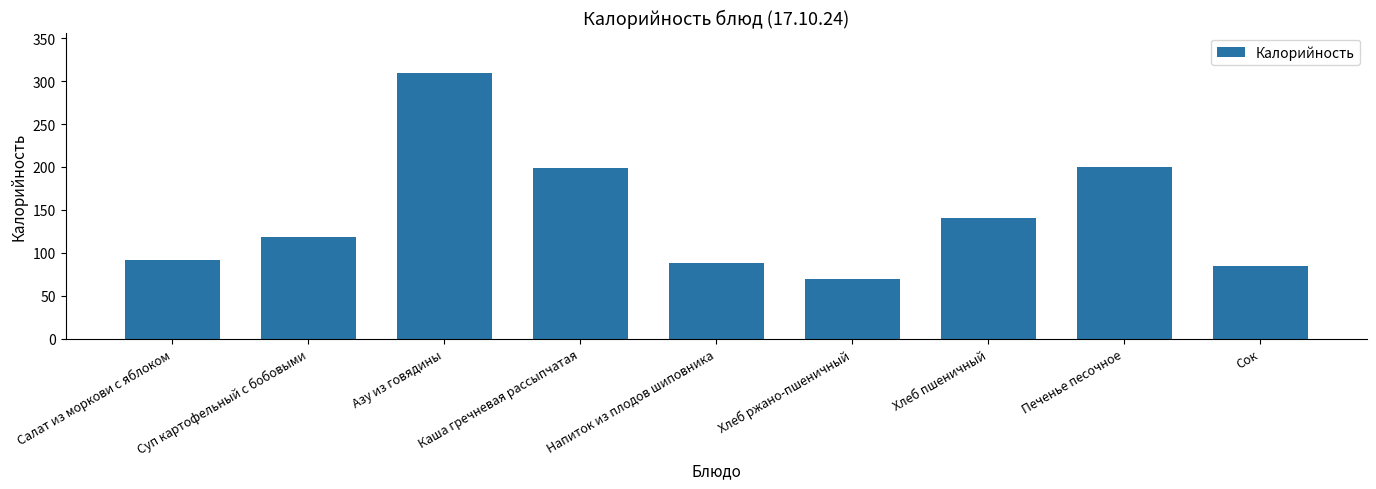

What is the sum of the values at Азу из говядины and Хлеб ржано-пшеничный?

379.0